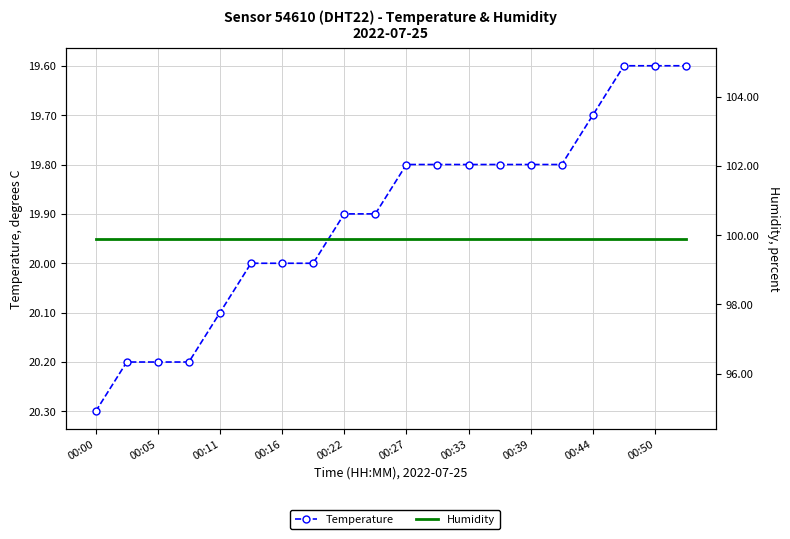

Is it true that Humidity equals 136.7 at 13?

False